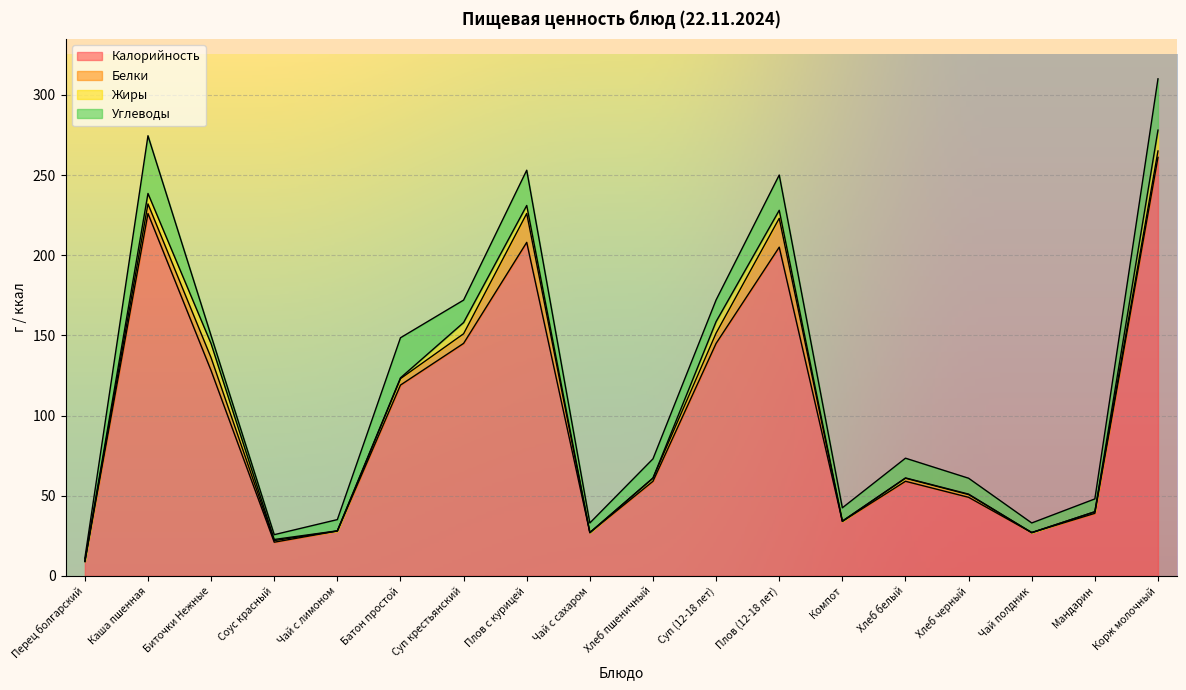

Reading left to right, list all the values displayed in this chart.

Калорийность: Перец болгарский=9.0	Каша пшенная=226.0	Биточки Нежные=128.0	Соус красный=21.0	Чай с лимоном=28.0	Батон простой=119.0	Суп крестьянский=145.0	Плов с курицей=208.0	Чай с сахаром=27.0	Хлеб пшеничный=59.0	Суп (12-18 лет)=145.0	Плов (12-18 лет)=205.0	Компот=34.0	Хлеб белый=59.0	Хлеб черный=49.0	Чай полдник=27.0	Мандарин=39.0	Корж молочный=261.0
Белки: Перец болгарский=0.0	Каша пшенная=6.0	Биточки Нежные=8.0	Соус красный=1.0	Чай с лимоном=0.0	Батон простой=4.0	Суп крестьянский=6.0	Плов с курицей=18.0	Чай с сахаром=0.0	Хлеб пшеничный=2.0	Суп (12-18 лет)=6.4	Плов (12-18 лет)=18.0	Компот=0.1	Хлеб белый=1.9	Хлеб черный=1.7	Чай полдник=0.0	Мандарин=1.0	Корж молочный=4.0
Жиры: Перец болгарский=0.0	Каша пшенная=6.5	Биточки Нежные=8.8	Соус красный=0.7	Чай с лимоном=0.1	Батон простой=0.5	Суп крестьянский=7.0	Плов с курицей=5.0	Чай с сахаром=0.0	Хлеб пшеничный=0.0	Суп (12-18 лет)=7.2	Плов (12-18 лет)=5.0	Компот=0.1	Хлеб белый=0.2	Хлеб черный=0.3	Чай полдник=0.0	Мандарин=0.0	Корж молочный=13.0
Углеводы: Перец болгарский=2.0	Каша пшенная=36.0	Биточки Нежные=5.0	Соус красный=3.0	Чай с лимоном=7.0	Батон простой=25.0	Суп крестьянский=14.0	Плов с курицей=22.0	Чай с сахаром=6.0	Хлеб пшеничный=12.0	Суп (12-18 лет)=13.5	Плов (12-18 лет)=22.0	Компот=8.3	Хлеб белый=12.3	Хлеб черный=9.9	Чай полдник=6.0	Мандарин=8.0	Корж молочный=32.0